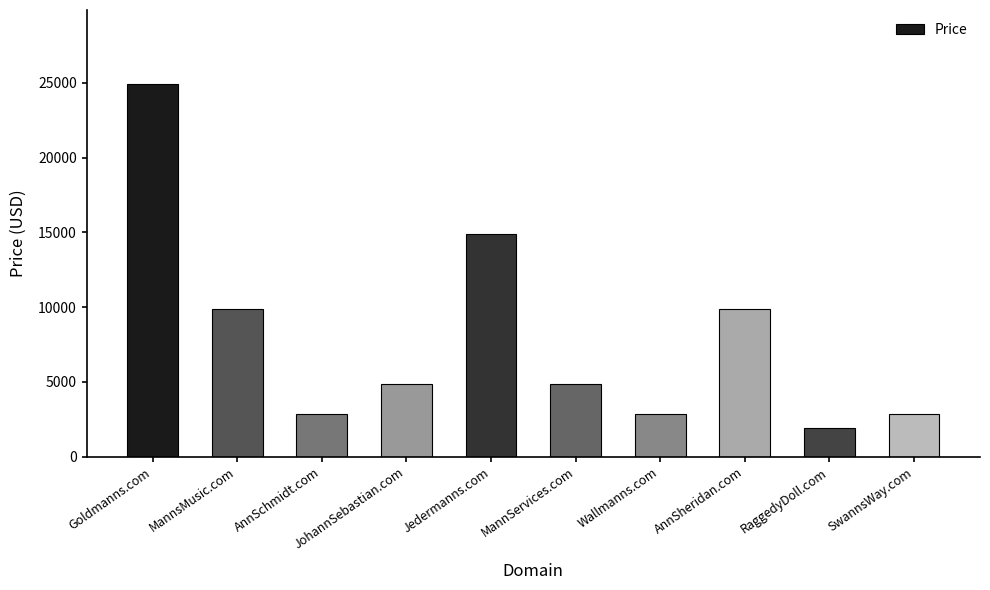

Where is the data nearest to the value 13388?

Jedermanns.com